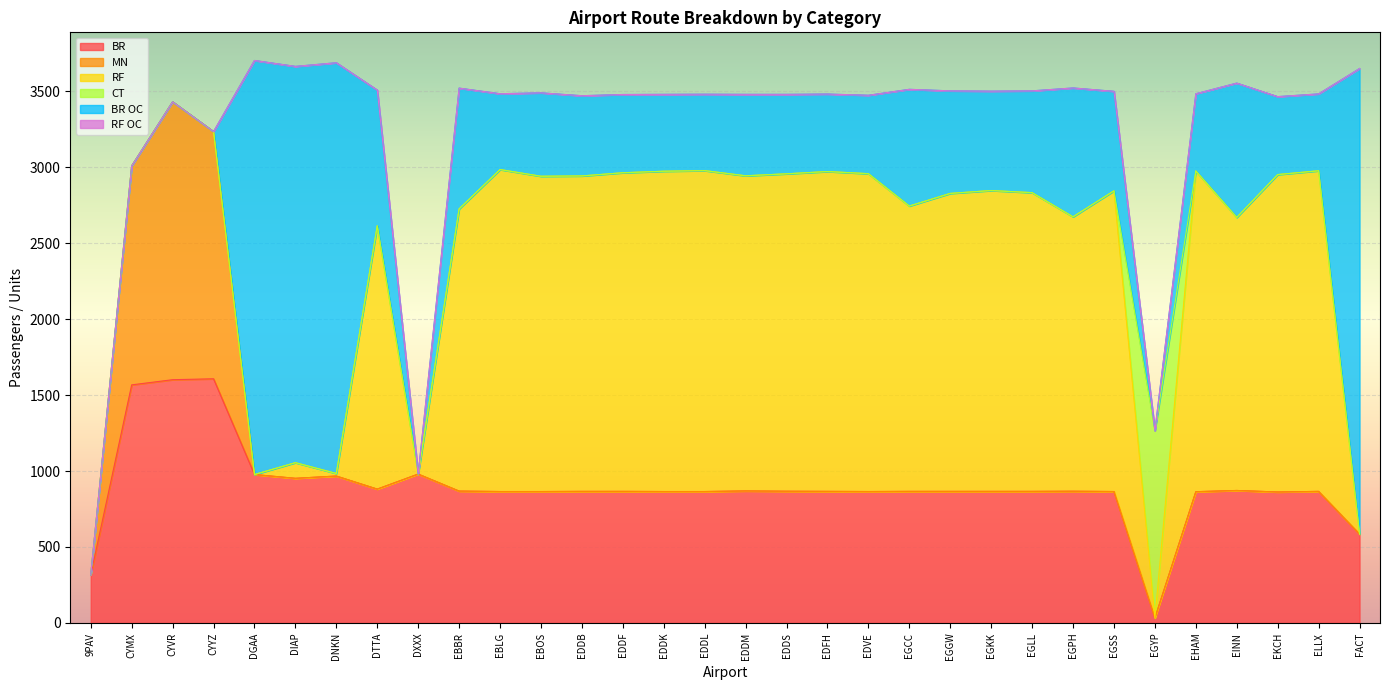

What is the difference between the highest and lowest values at EDDM?

2074